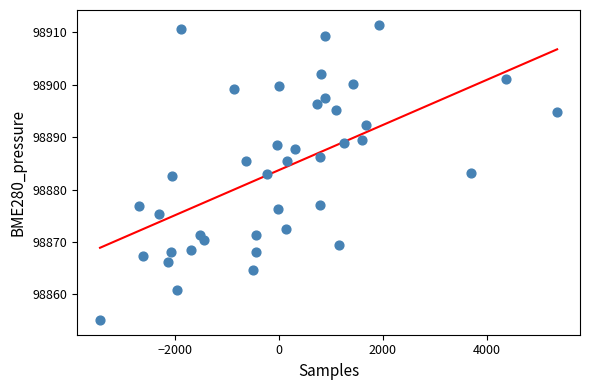

What is the range of Y values (max minus min)?

56.3